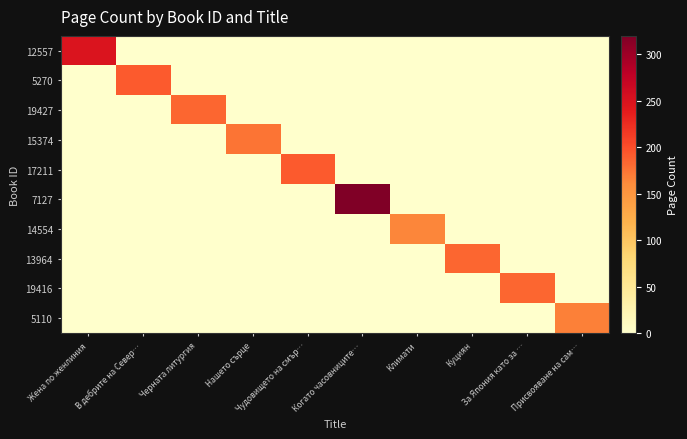

Which series has the largest total across all categories?

7127